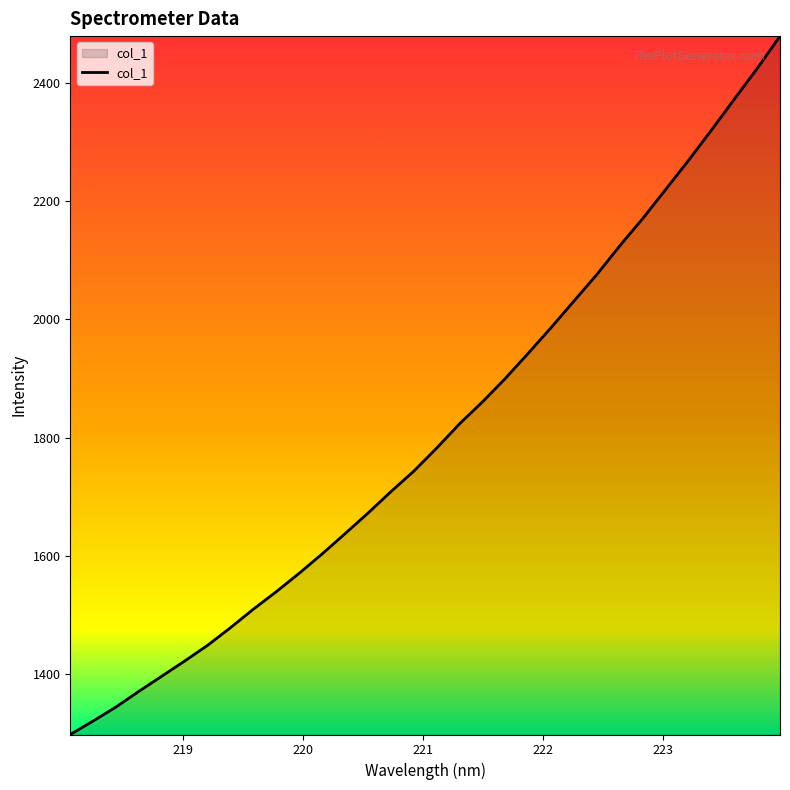

What is the smallest value displayed?

1297.8